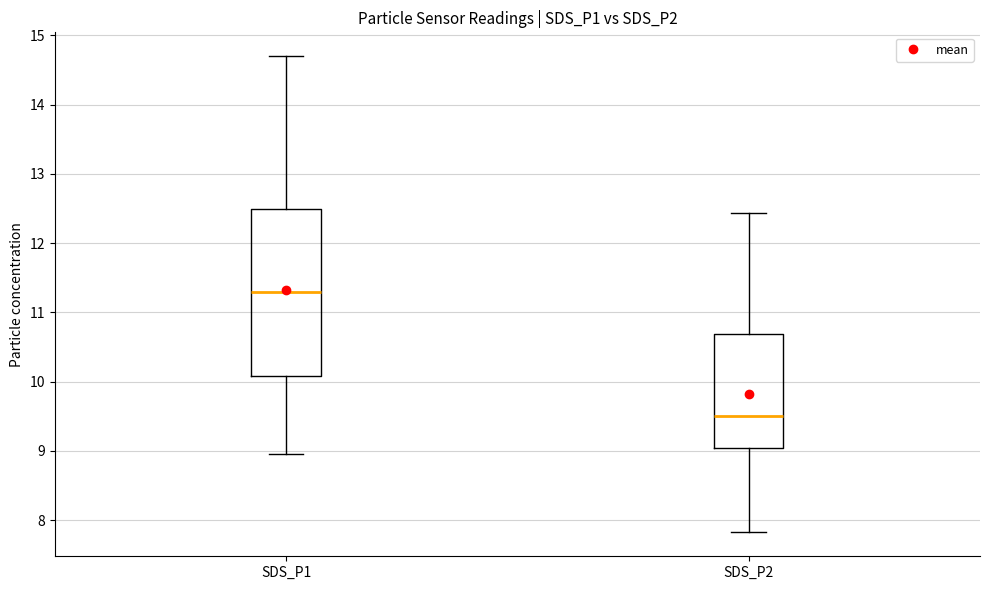

Reading left to right, read every box against the y-axis: the position of its median line, the range the box covers, and the ends of its whiskers. The values are not printed on the chart, so give them approximately, as read against the axis.

SDS_P1: median 11.3, box 10.1 to 12.5, whiskers 9.0 to 14.7
SDS_P2: median 9.5, box 9.0 to 10.7, whiskers 7.8 to 12.4